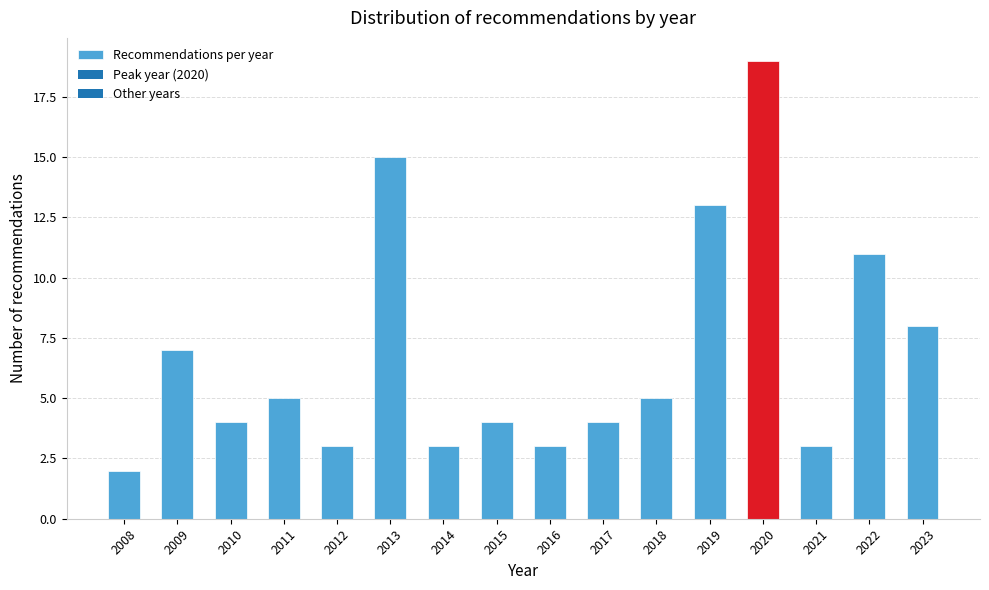

Reading left to right, list all the values displayed in this chart.

2008=2	2009=7	2010=4	2011=5	2012=3	2013=15	2014=3	2015=4	2016=3	2017=4	2018=5	2019=13	2020=19	2021=3	2022=11	2023=8